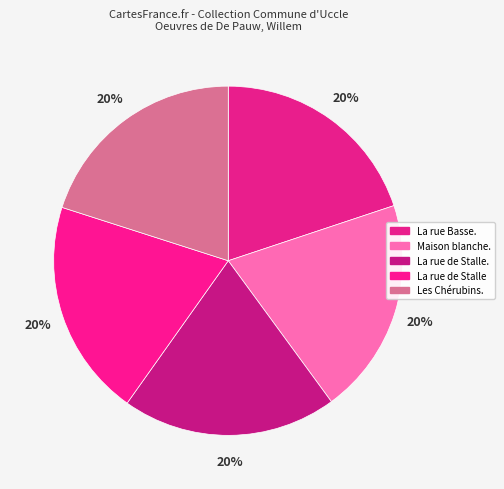

To the nearest percent, what portion does Les Chérubins. represent?

20%